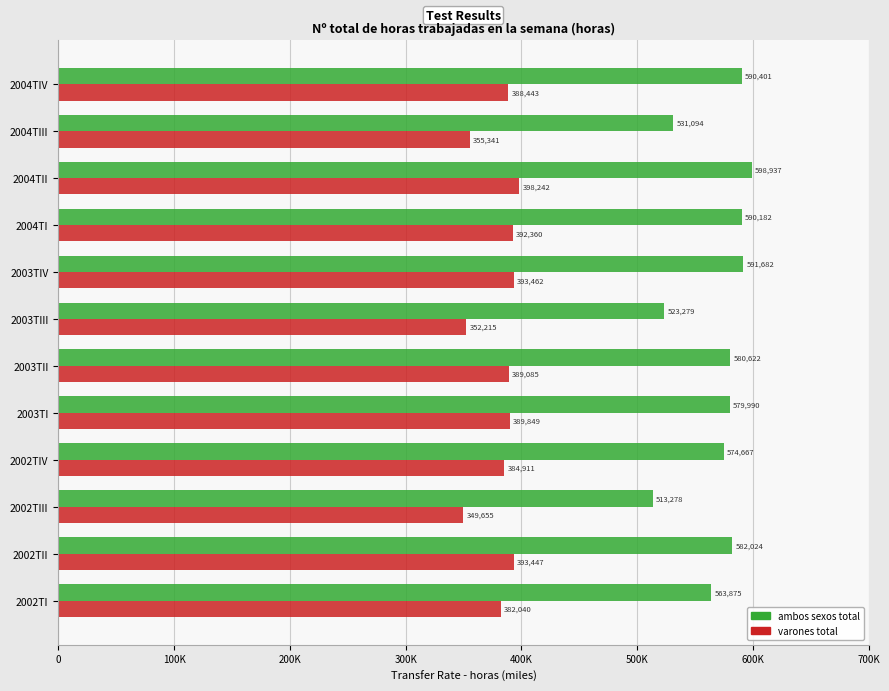

What are all the series names shown in the legend?

ambos sexos total, varones total